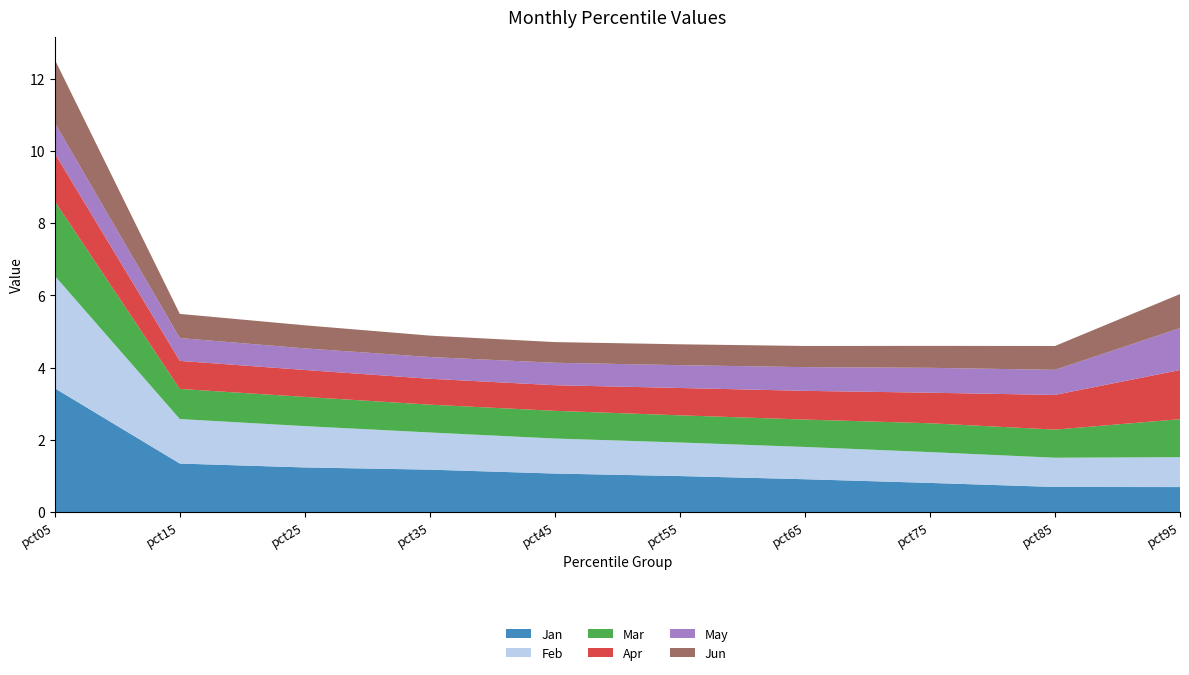

Reading right to left, what are all the values shown in this chart?

Jan: 0.7	0.7	0.8	0.9	1.0	1.1	1.2	1.2	1.3	3.4
Feb: 0.8	0.8	0.9	0.9	0.9	1.0	1.0	1.1	1.2	3.1
Mar: 1.1	0.8	0.8	0.8	0.8	0.8	0.8	0.8	0.8	2.1
Apr: 1.4	1.0	0.8	0.8	0.8	0.7	0.7	0.7	0.8	1.3
May: 1.2	0.7	0.7	0.7	0.6	0.6	0.6	0.6	0.6	0.8
Jun: 0.9	0.7	0.6	0.6	0.6	0.6	0.6	0.6	0.7	1.8